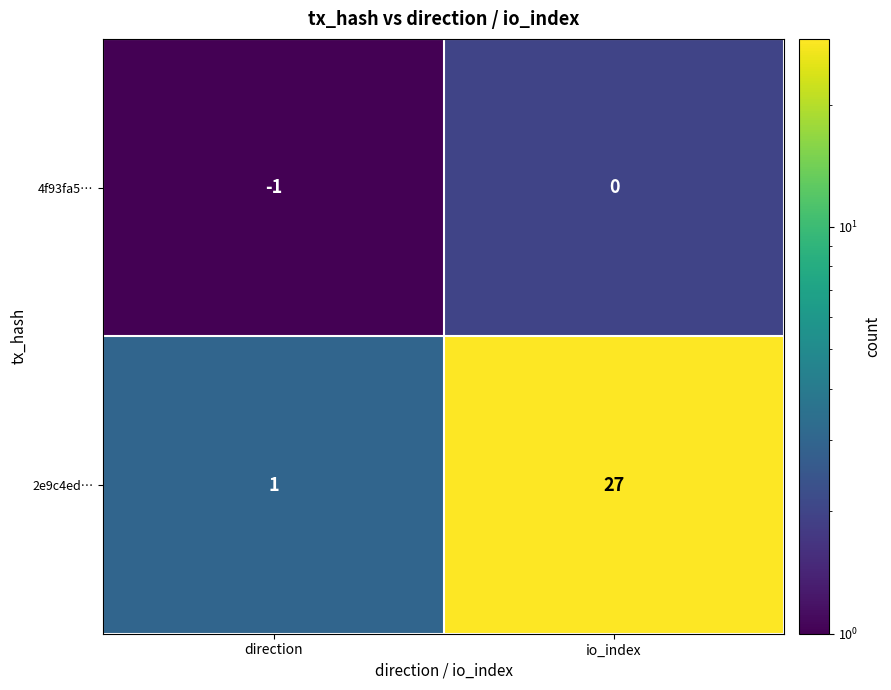

Reading right to left, transcribe all the data shown in this chart.

4f93fa5…: io_index=0	direction=-1
2e9c4ed…: io_index=27	direction=1